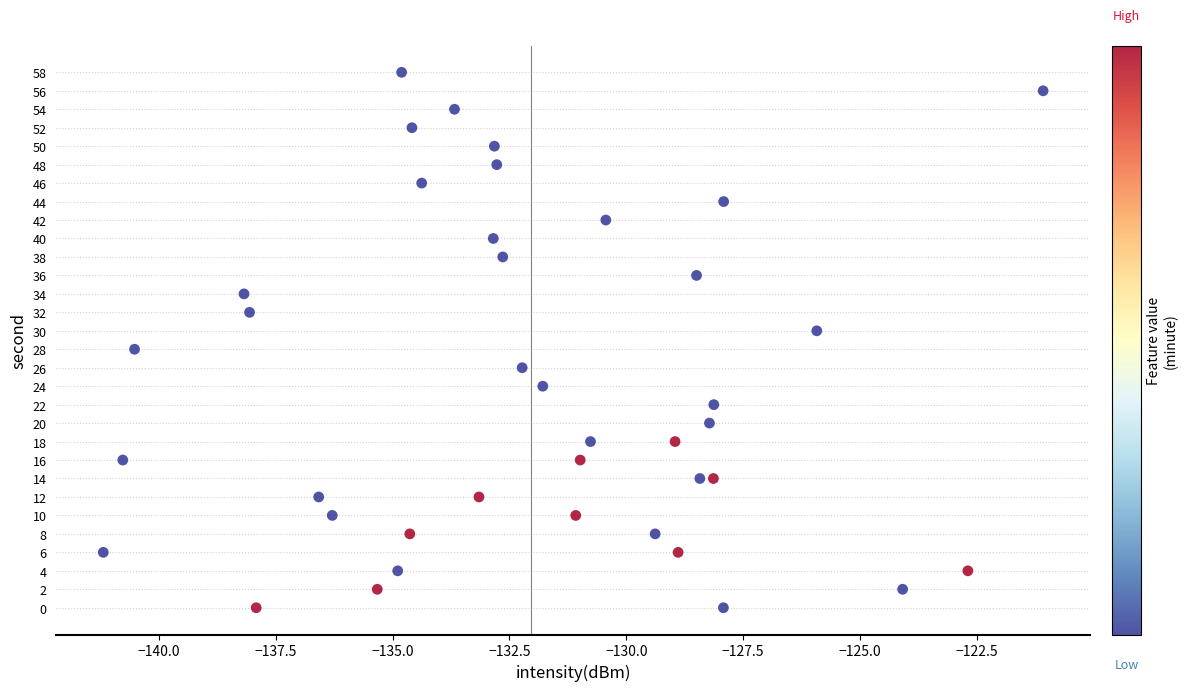

What is the range of Y values (max minus min)?

58